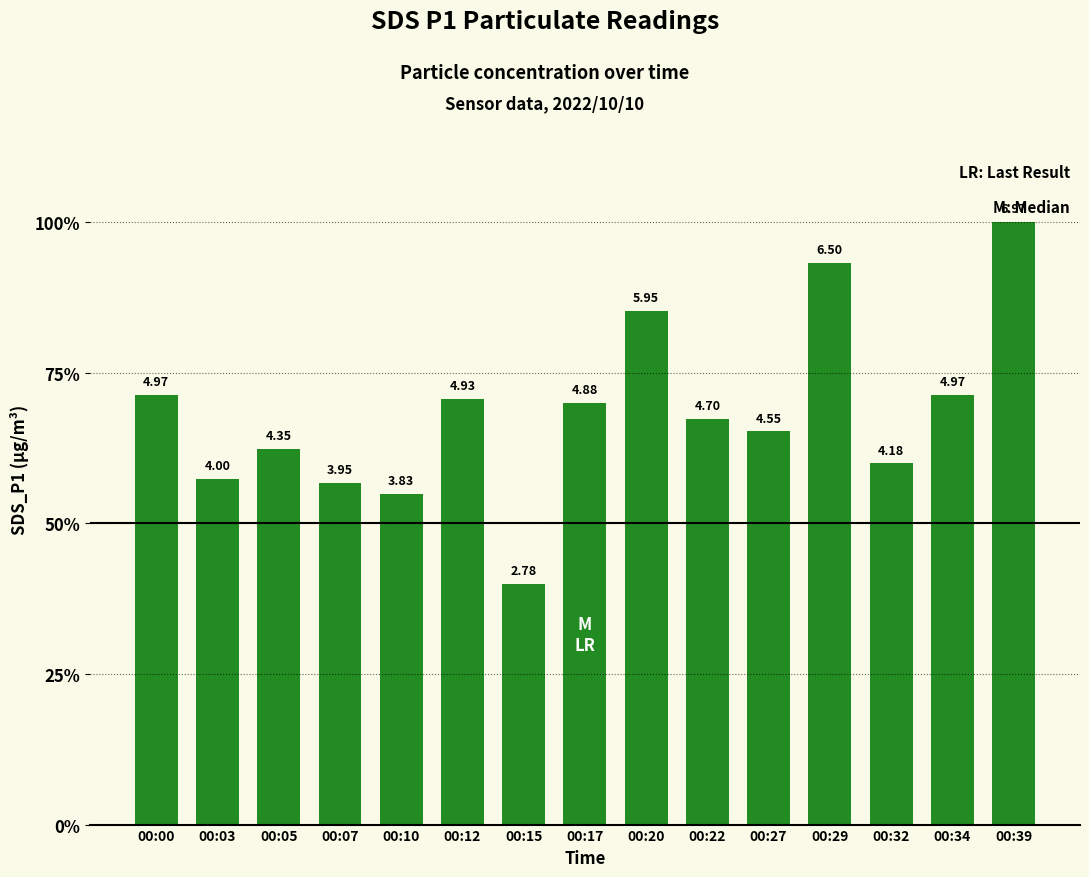

Reading left to right, list all the values displayed in this chart.

5.0	4.0	4.3	4.0	3.8	4.9	2.8	4.9	6.0	4.7	4.5	6.5	4.2	5.0	7.0